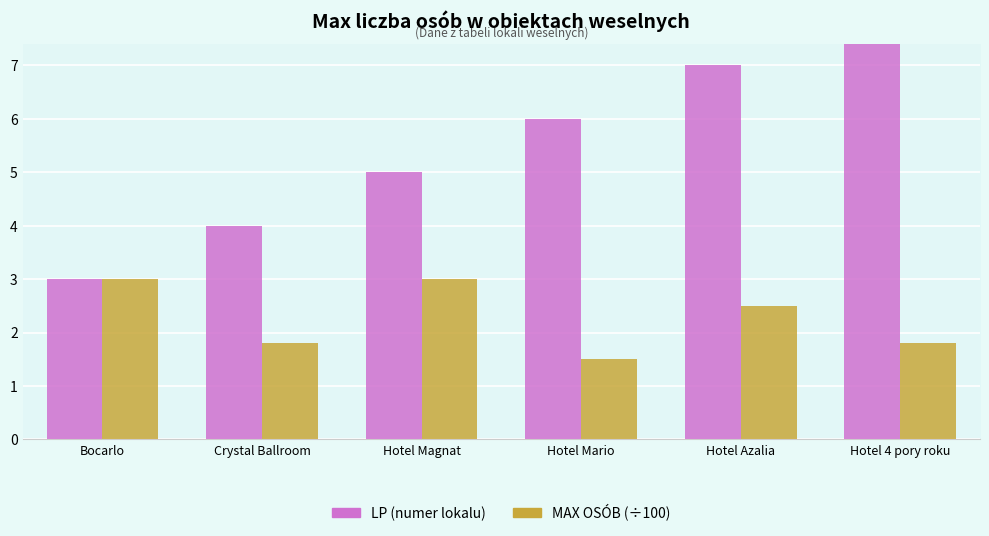

At which label is MAX OSÓB (÷100) closest to 2?

Crystal Ballroom